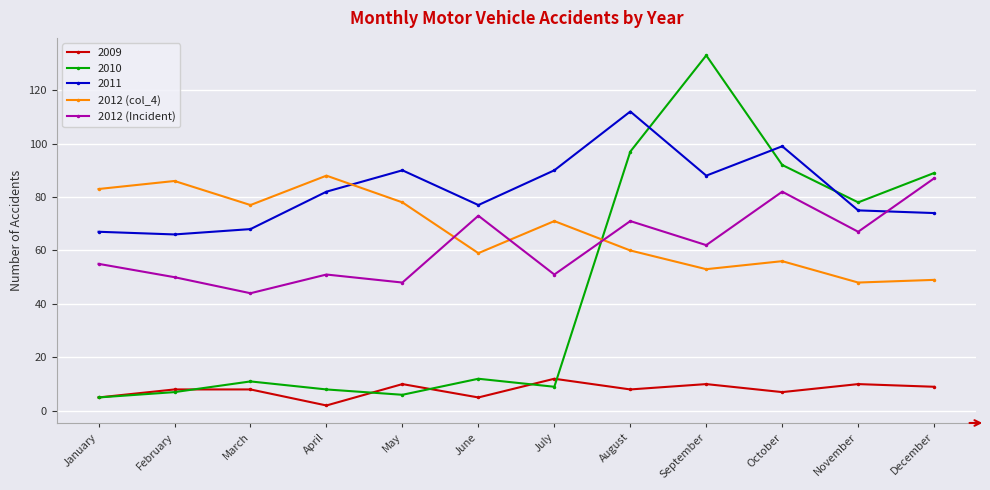

How many categories are shown in the chart?

12